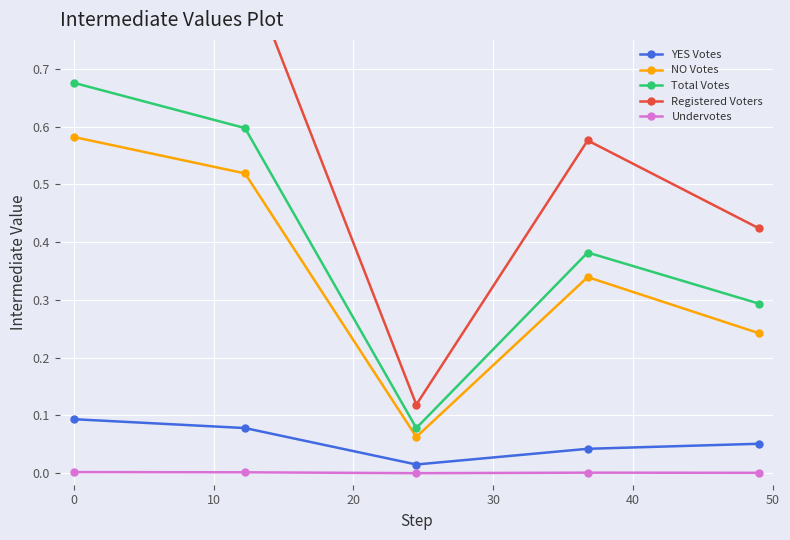

Does the chart display data point markers on the line(s)?

Yes